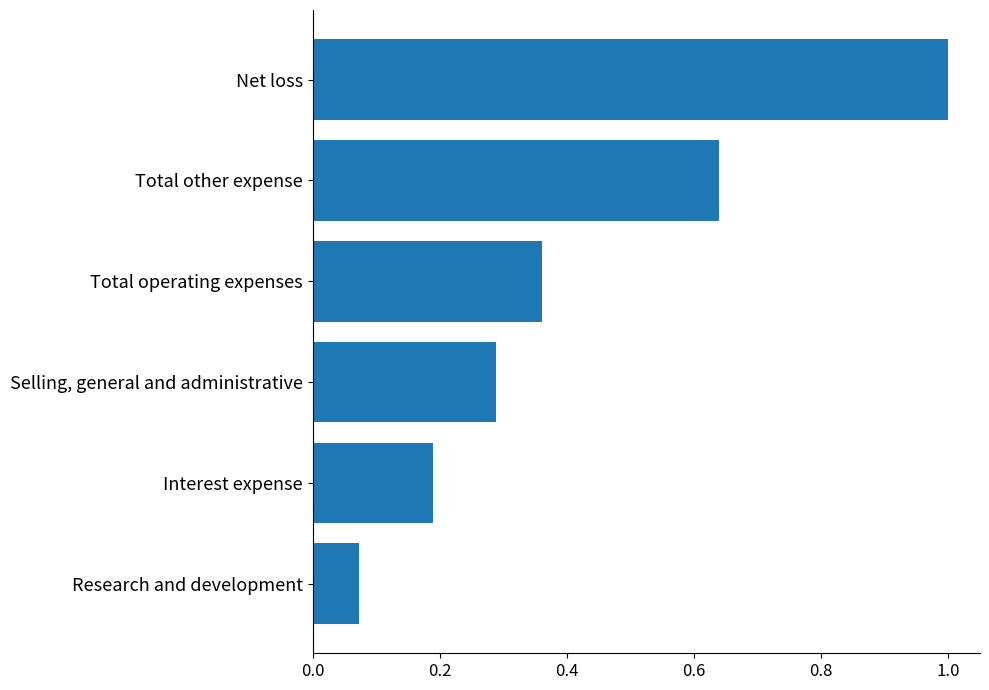

Is it true that the value at Selling, general and administrative is 0.1?

False